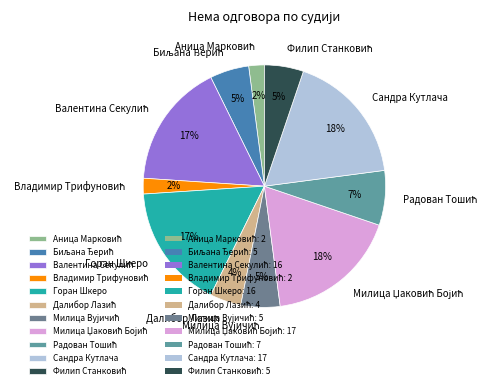

Does any single category account for the majority?

No